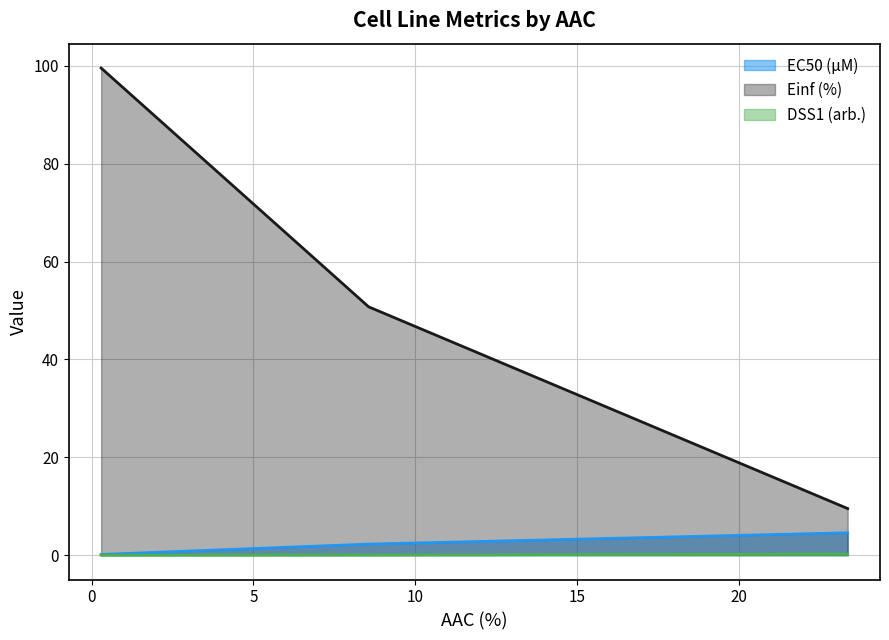

Reading left to right, extract all data points from this chart.

EC50 (µM): 0.1	2.3	4.6
Einf (%): 99.6	50.7	9.5
DSS1 (arb.): 0.0	0.0	0.2